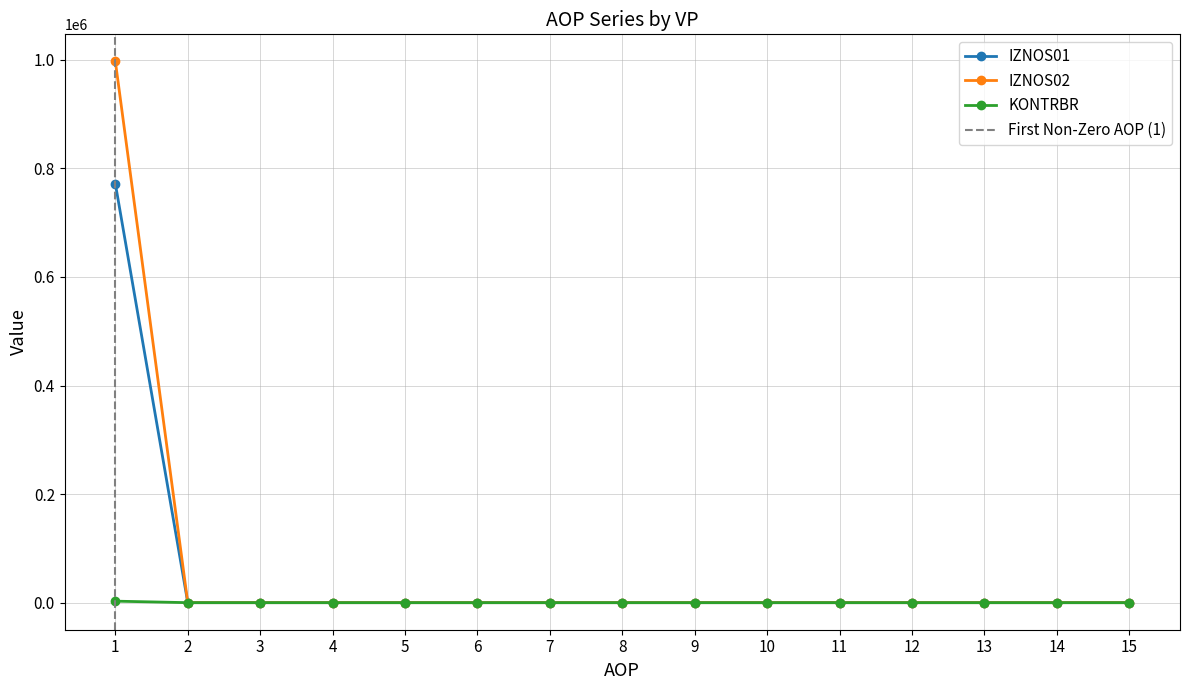

True or false: KONTRBR and IZNOS02 intersect in this chart.

False